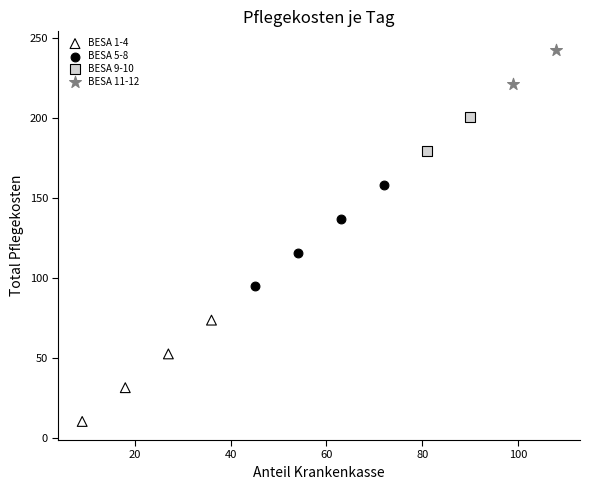

Which series contains the highest Y value?

BESA 11-12